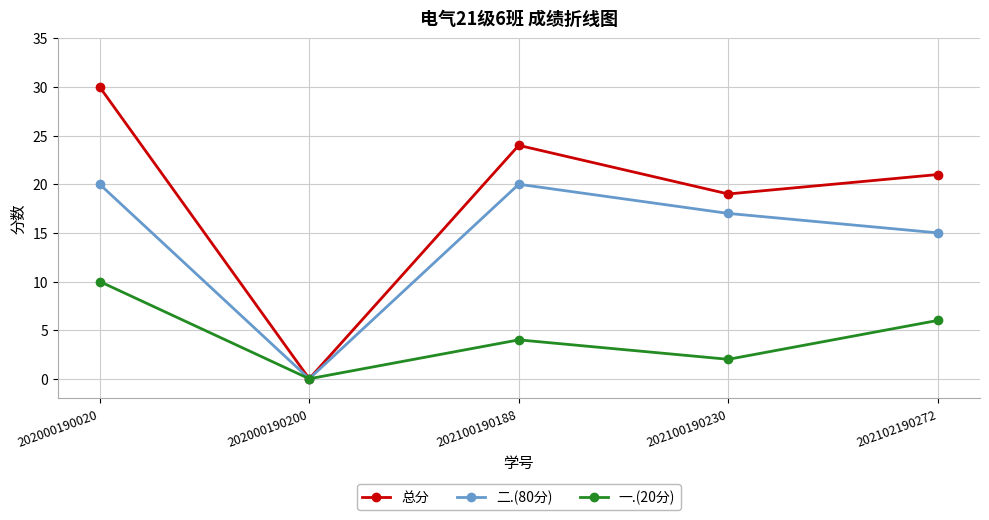

Does the chart display data point markers on the line(s)?

Yes